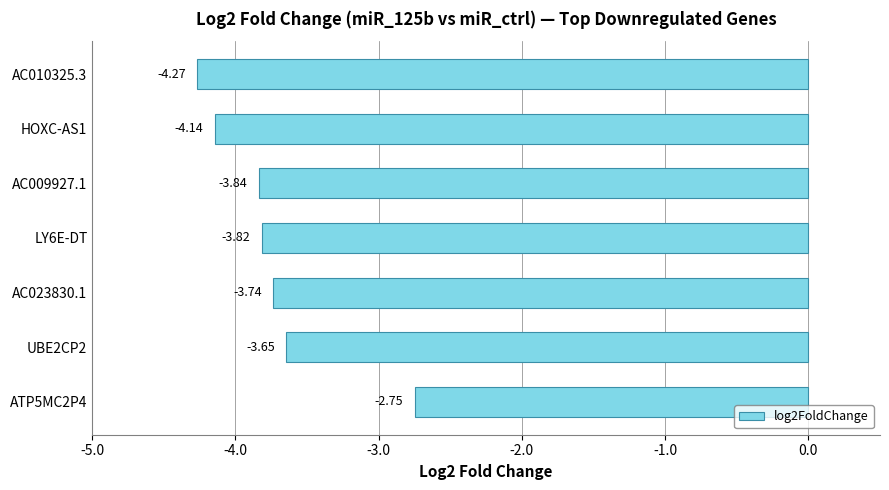

How many data points are above -3?

1